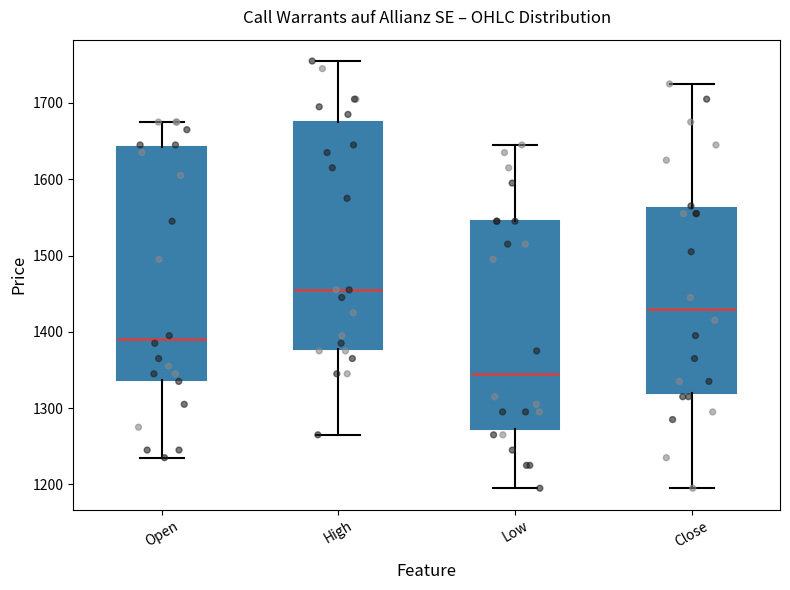

Which box's median line is the lowest?

Low